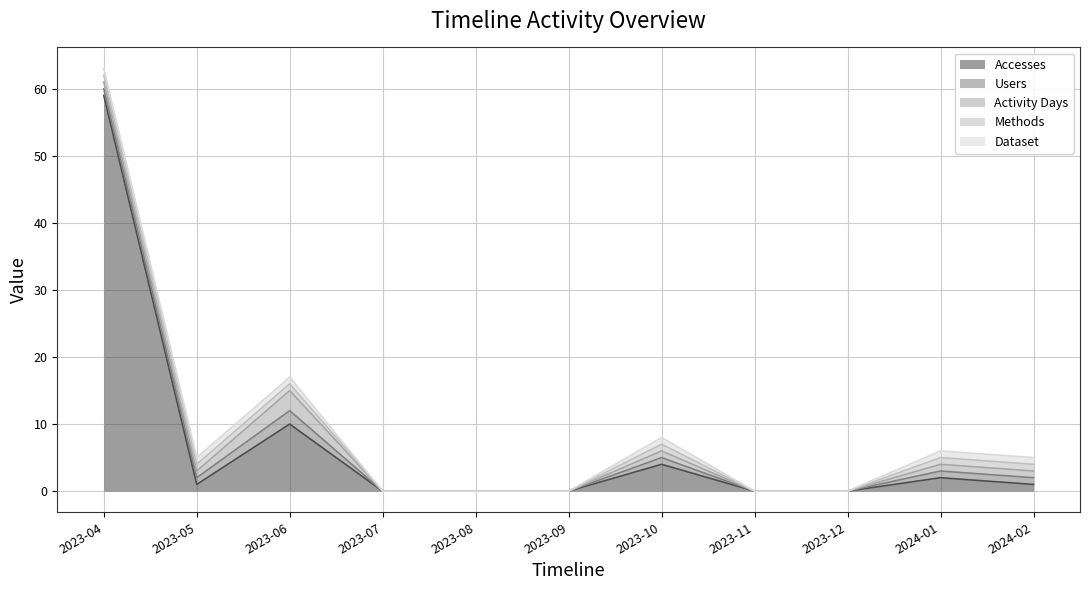

Rank the categories by Users value from highest to lowest.

2023-06, 2023-04, 2023-05, 2023-10, 2024-01, 2024-02, 2023-07, 2023-08, 2023-09, 2023-11, 2023-12